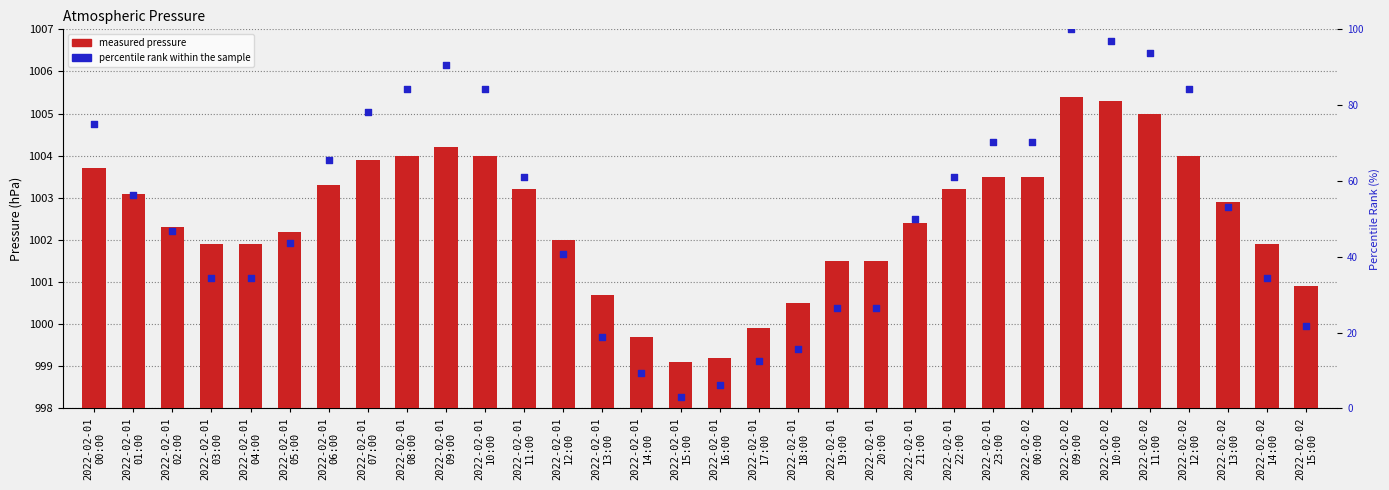

At which category is the sum across all series the highest?

2022-02-02
09:00